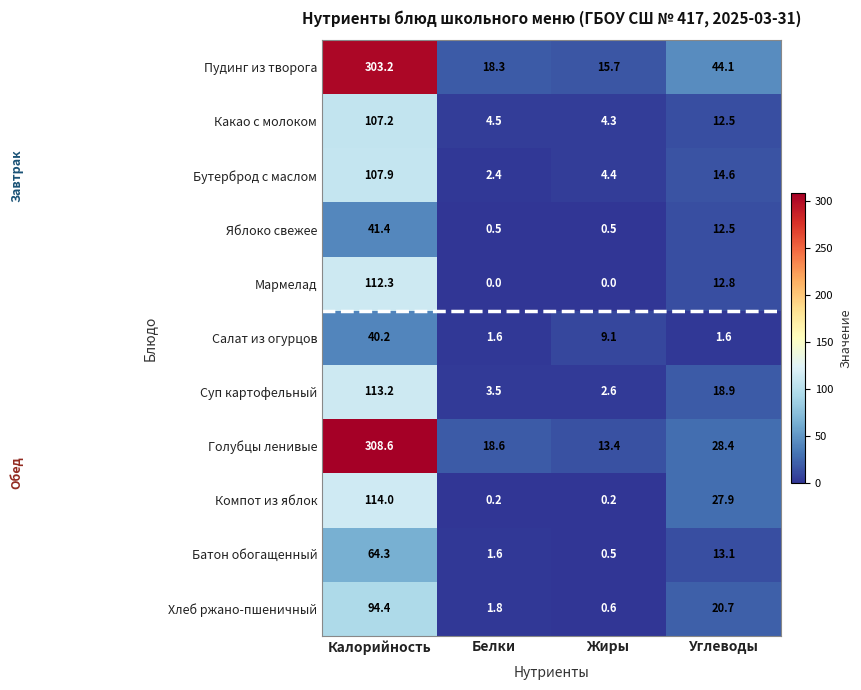

How many data points in Хлеб ржано-пшеничный are above 20?

2